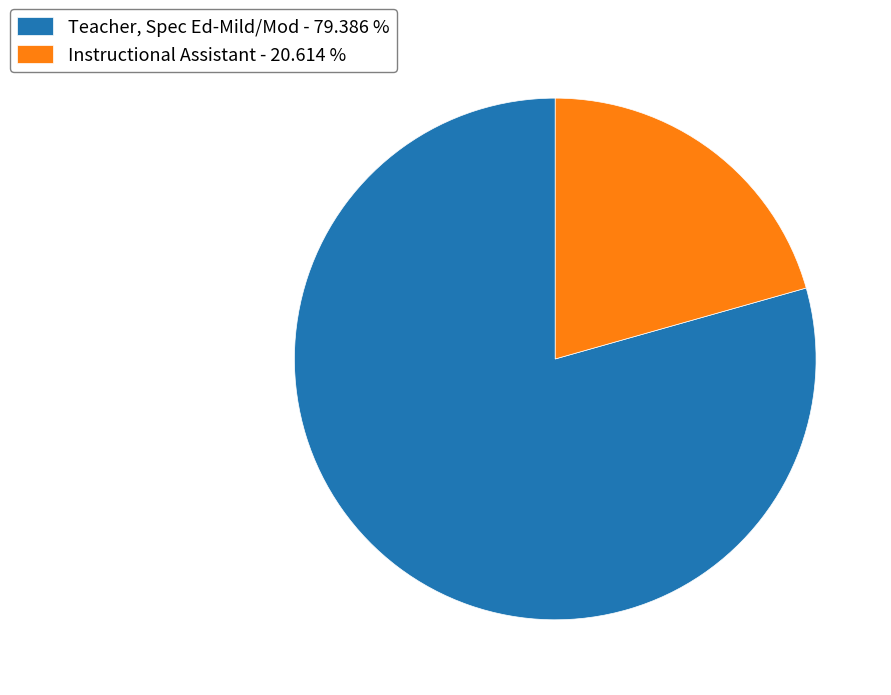

What is the majority slice?

Teacher, Spec Ed-Mild/Mod